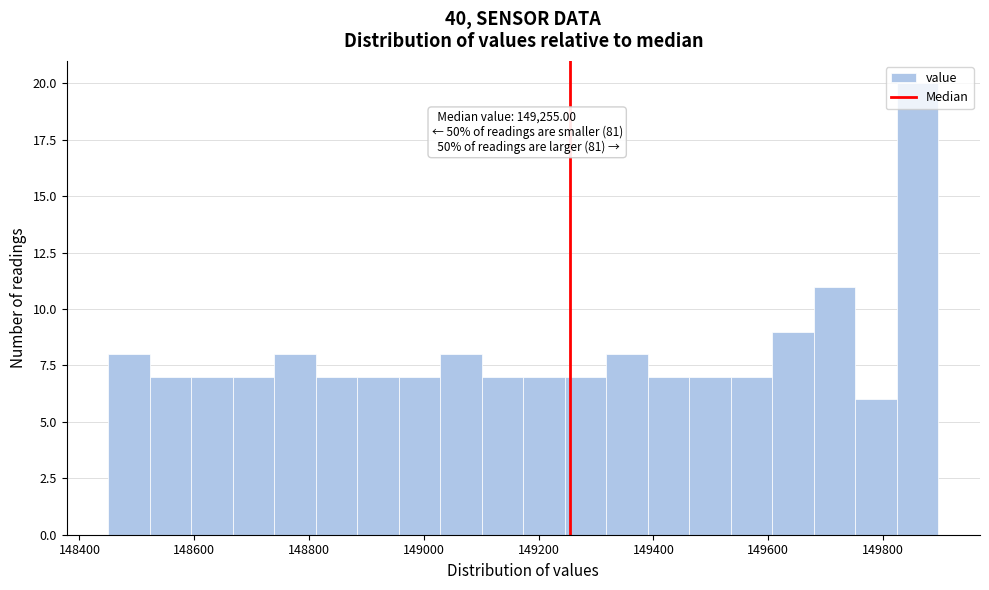

Read against the x-axis, roughly where is the centre of the tallest bar?

149860